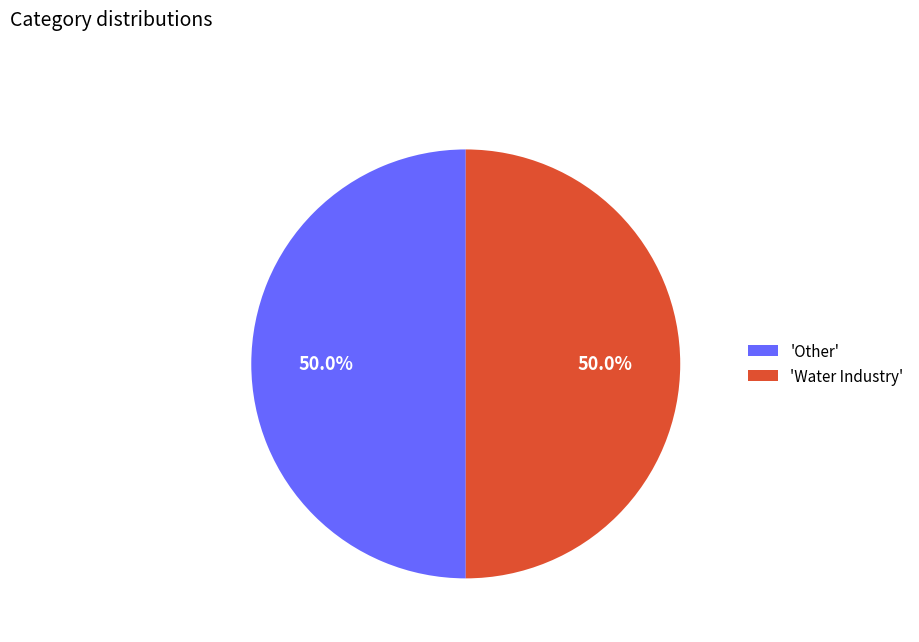

What is the total percentage of 'Water Industry' and 'Other'?

100.0%